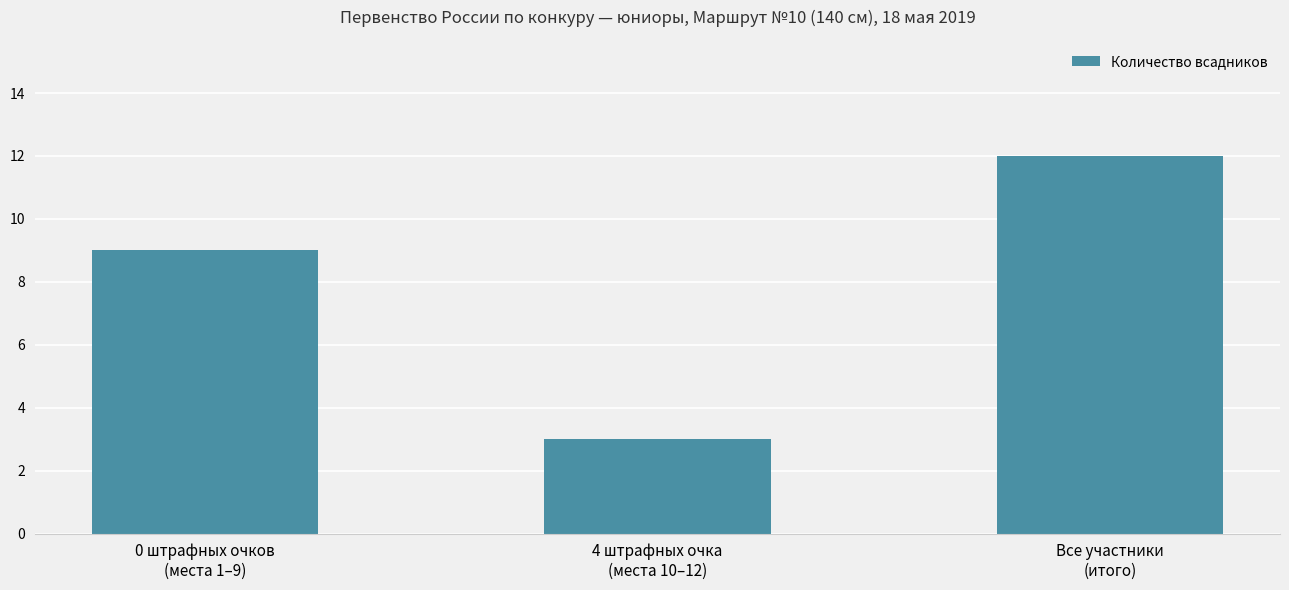

Which label corresponds to the smallest value in the chart?

4 штрафных очка
(места 10–12)